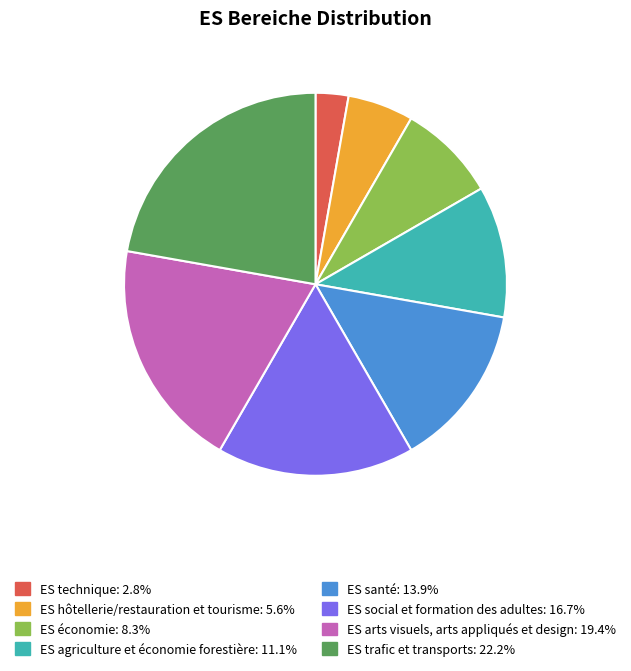

Rank the categories by value from highest to lowest.

ES trafic et transports, ES arts visuels, arts appliqués et design, ES social et formation des adultes, ES santé, ES agriculture et économie forestière, ES économie, ES hôtellerie/restauration et tourisme, ES technique